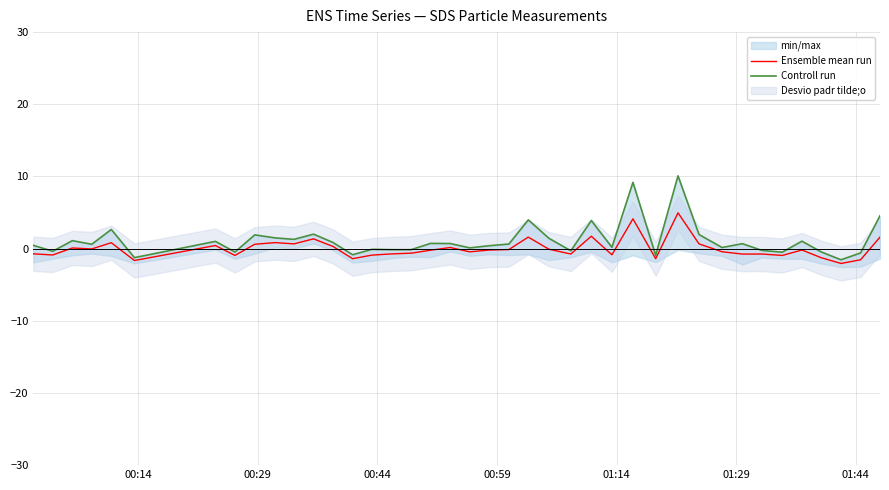

Reading left to right, extract all data points from this chart.

Ensemble mean run: -0.7	-0.9	0.1	-0.0	0.8	-1.6	0.4	-0.9	0.6	0.8	0.7	1.4	0.3	-1.4	-0.9	-0.7	-0.6	-0.2	0.2	-0.4	-0.2	-0.1	1.6	-0.1	-0.7	1.7	-0.9	4.1	-1.4	5.0	0.7	-0.4	-0.8	-0.7	-0.9	-0.2	-1.3	-2.1	-1.5	1.6
Controll run: 0.5	-0.4	1.1	0.6	2.7	-1.2	1.0	-0.5	1.9	1.5	1.3	2.0	0.9	-0.8	-0.1	-0.1	-0.1	0.7	0.7	0.1	0.4	0.6	4.0	1.4	-0.3	3.9	0.2	9.2	-0.9	10.1	2.0	0.2	0.7	-0.2	-0.5	1.0	-0.5	-1.5	-0.6	4.6